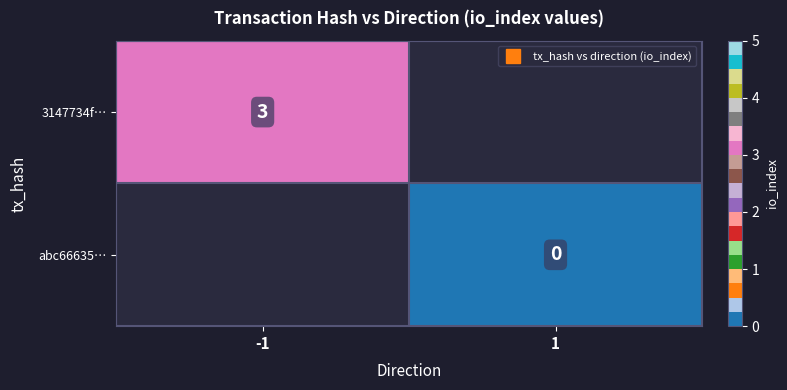

The value of 3147734f… at -1 is 0.7. True or false?

False